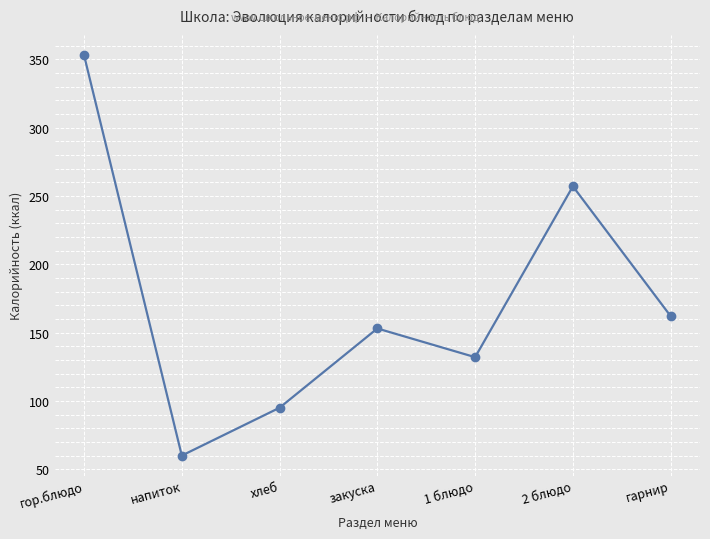

List the labels in order of value, smallest first.

напиток, хлеб, 1 блюдо, закуска, гарнир, 2 блюдо, гор.блюдо